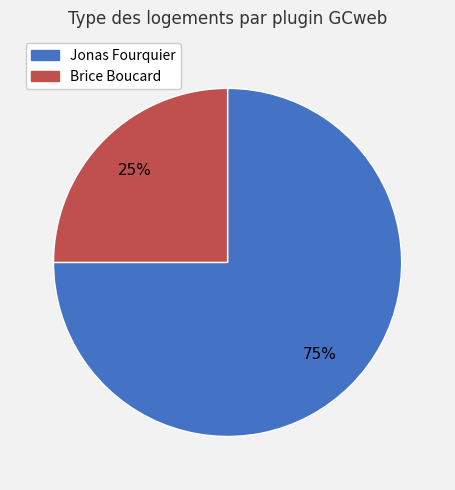

To the nearest percent, what is the difference between the largest and smallest slice percentages?

50%